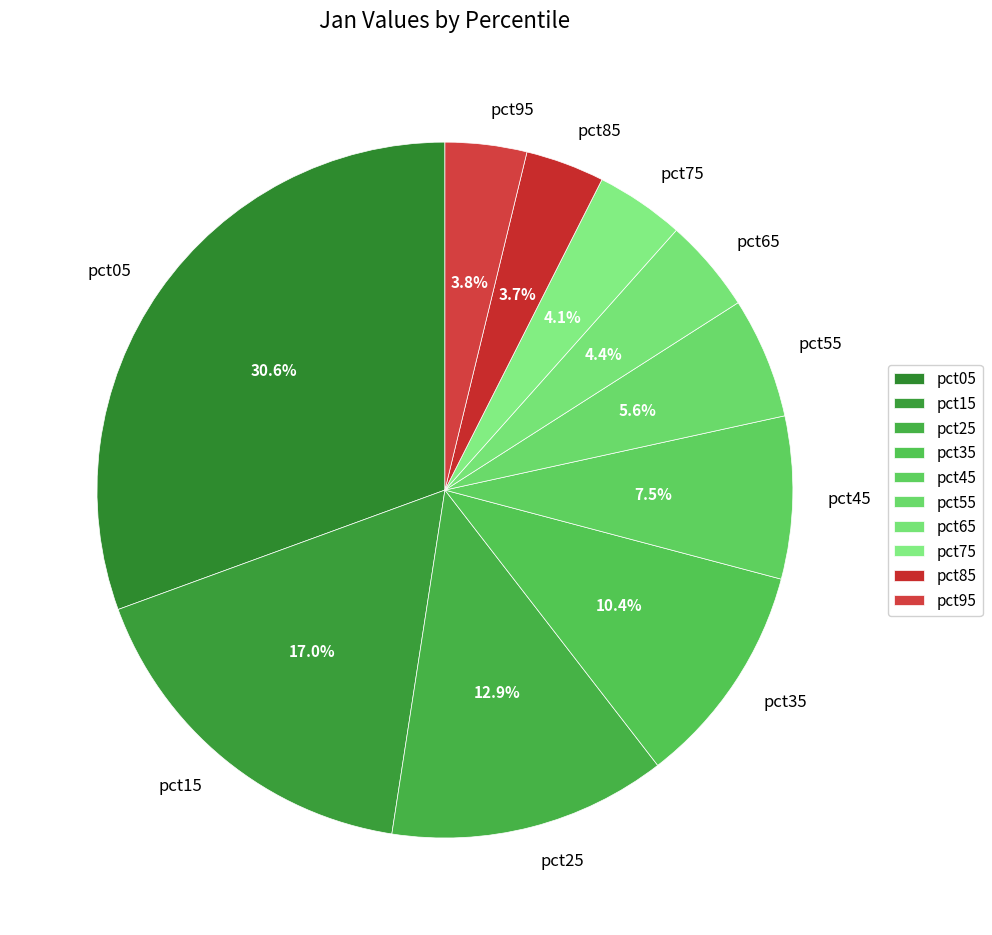

Which has a higher value, pct55 or pct75?

pct55